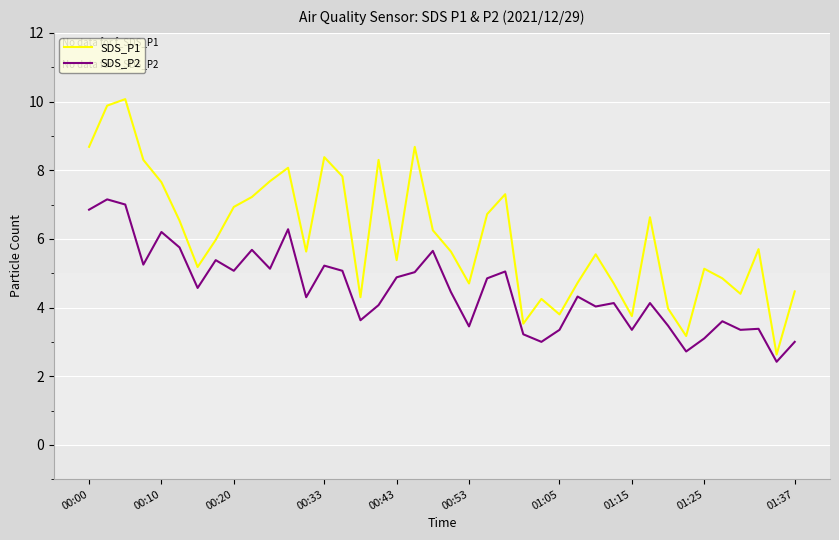

Rank the series by their maximum value, from highest to lowest.

SDS_P1, SDS_P2